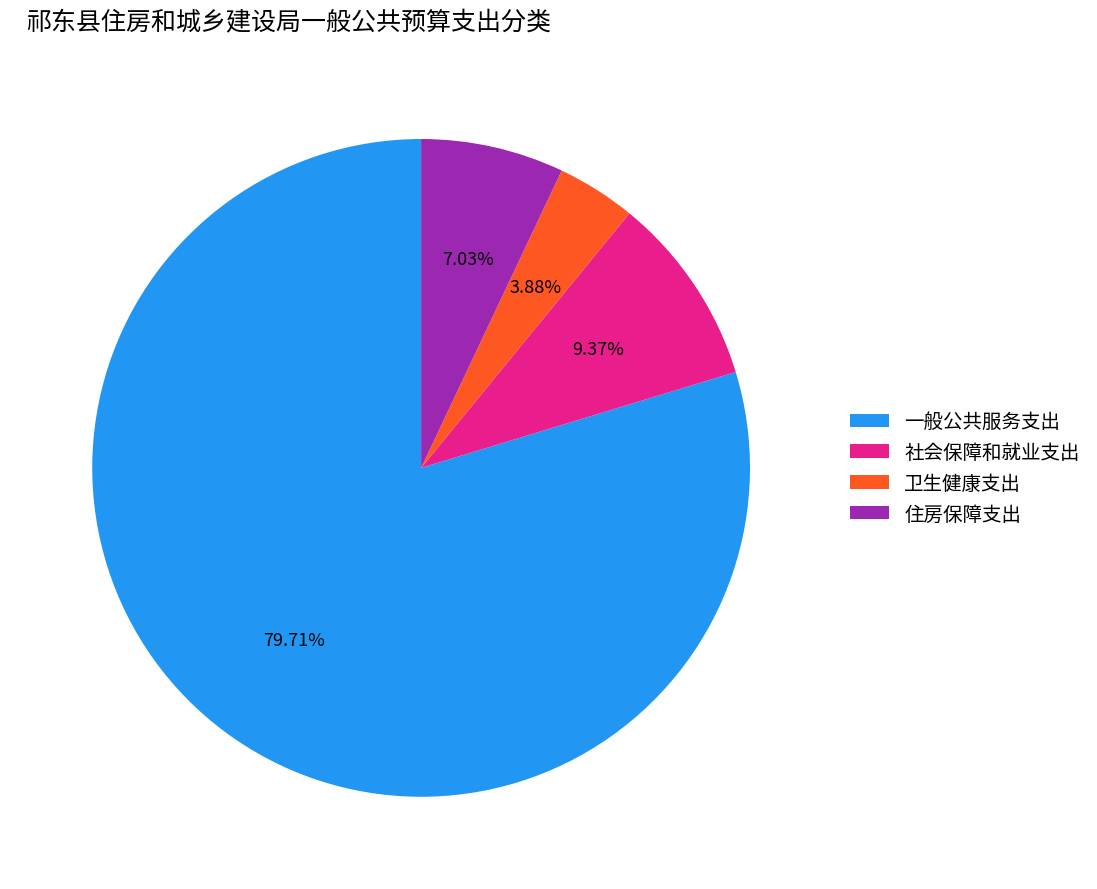

What percentage is the 社会保障和就业支出 slice, to the nearest percent?

9%